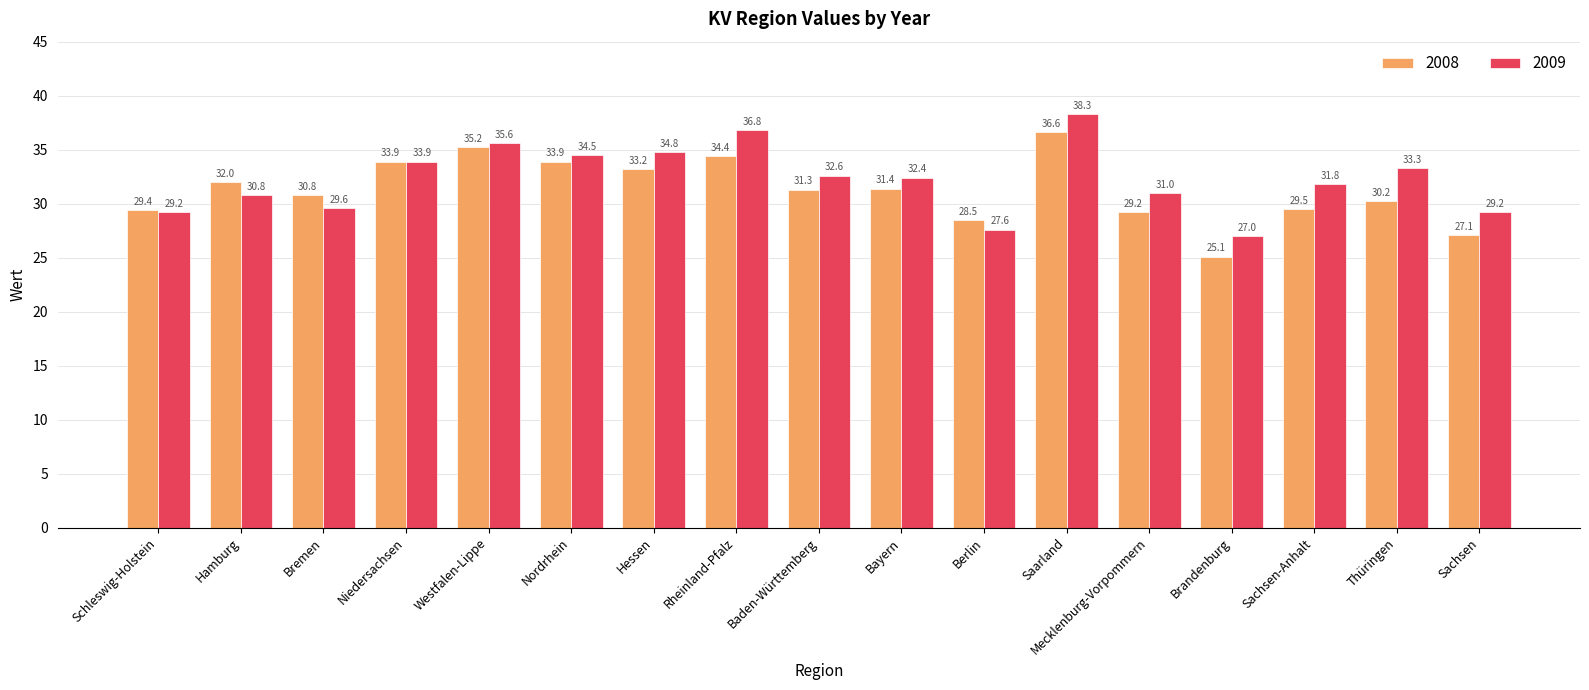

Which category has the highest value in the 2009 series?

Saarland